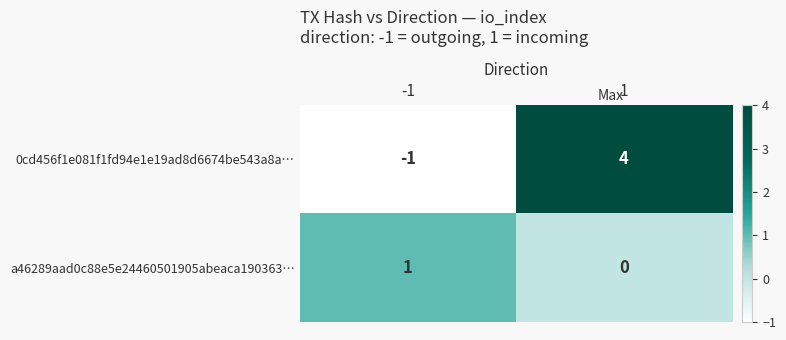

Which series has the largest range (max minus min)?

0cd456f1e081f1fd94e1e19ad8d6674be543a8a…